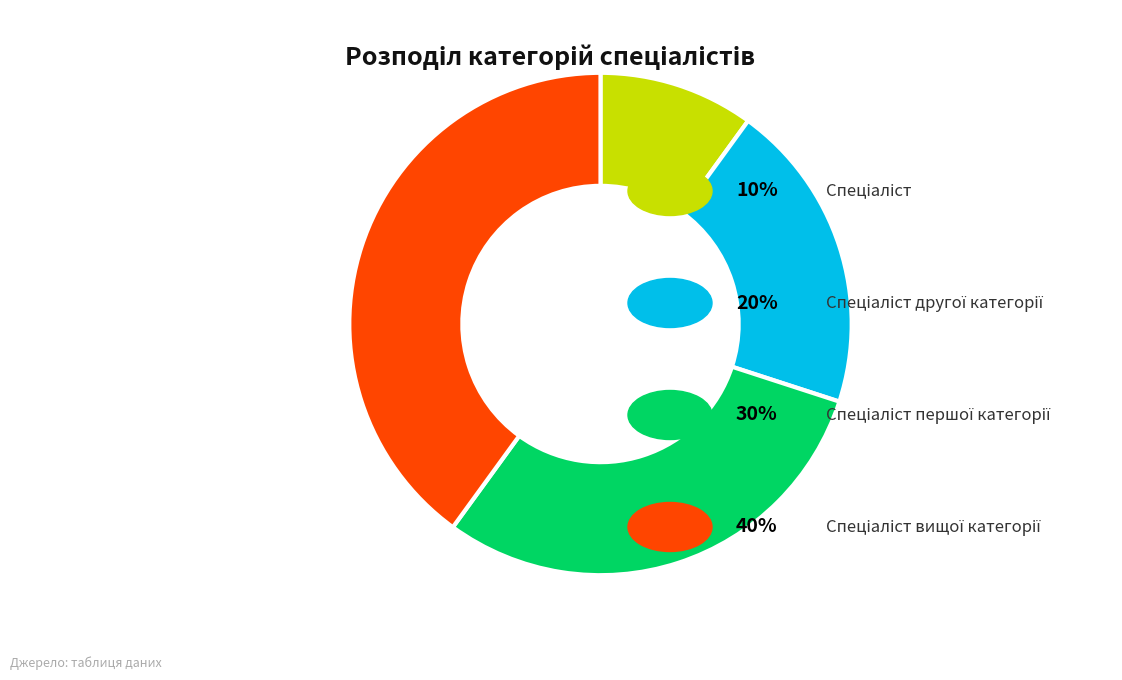

Is there a majority slice in this chart?

No